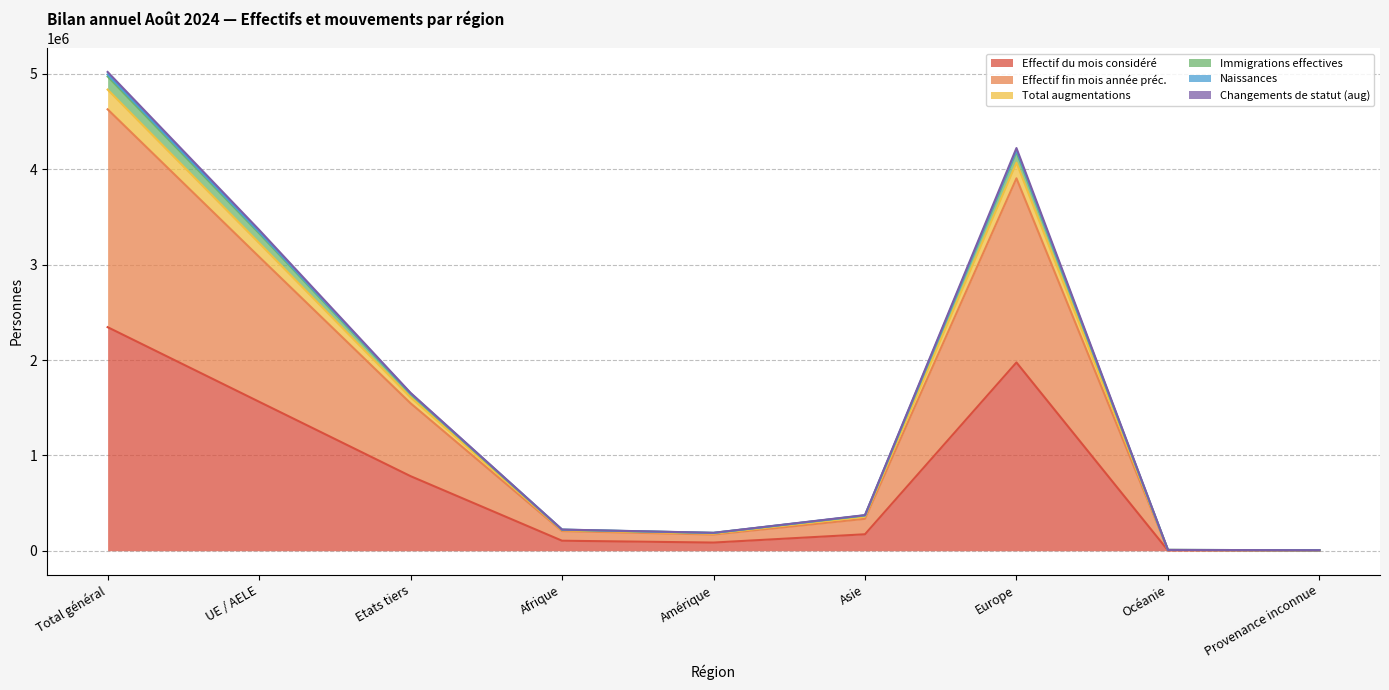

True or false: Total augmentations and Changements de statut (aug) intersect in this chart.

False